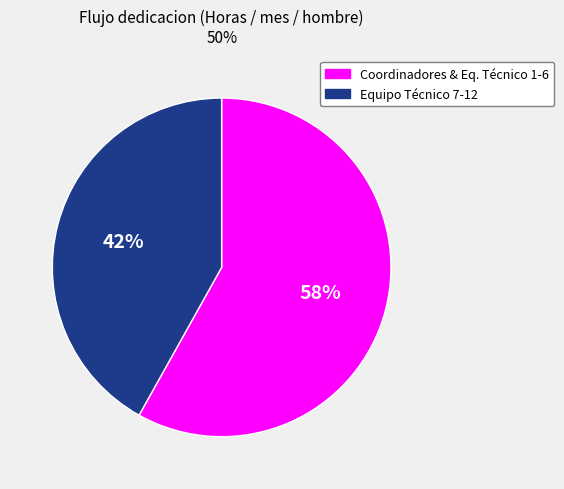

Count the number of slices in the pie.

2